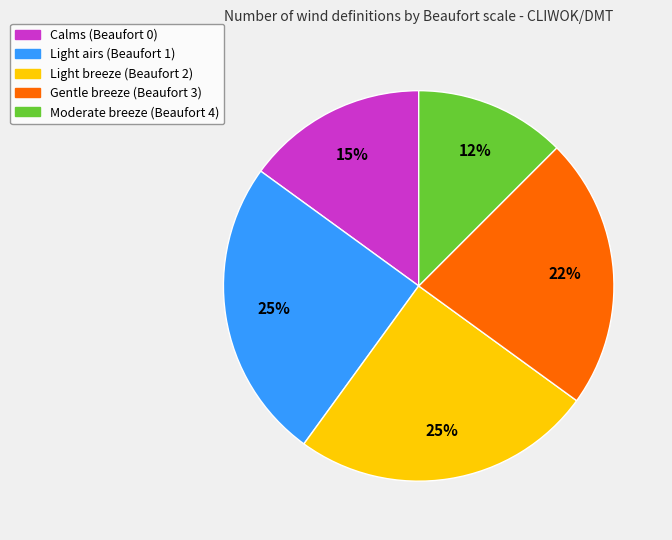

Does Calms (Beaufort 0) account for over 50% of the chart?

No